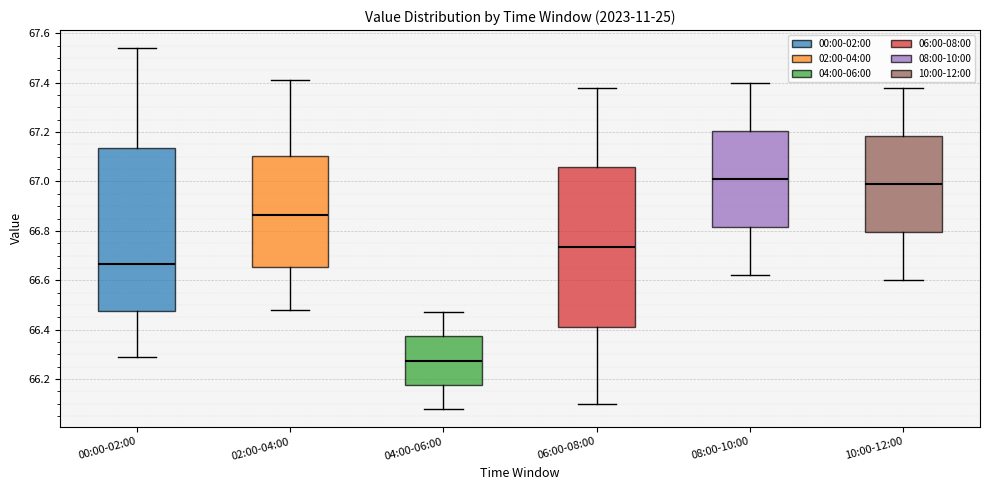

Where is the upper edge of the box for 08:00-10:00 on the y-axis? The values are not printed on the chart, so give them approximately, as read against the axis.

67.20